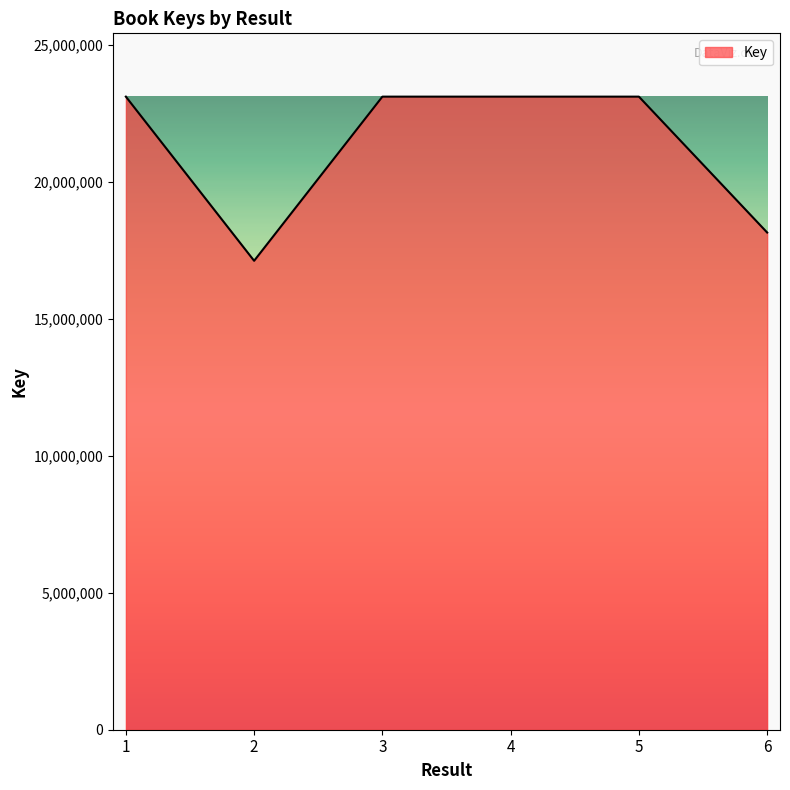

What is the ratio of the value at 2 to the value at 1?

0.7